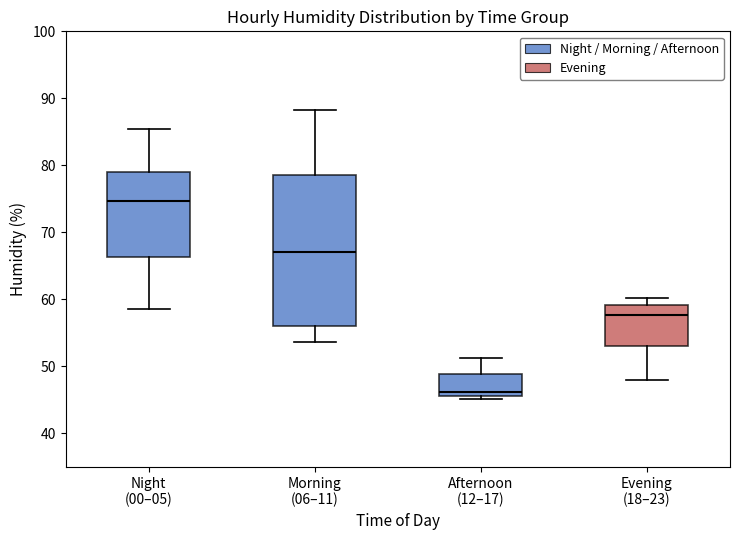

Comparing the boxes themselves (not the whiskers), which one is the tallest?

Morning (06–11)